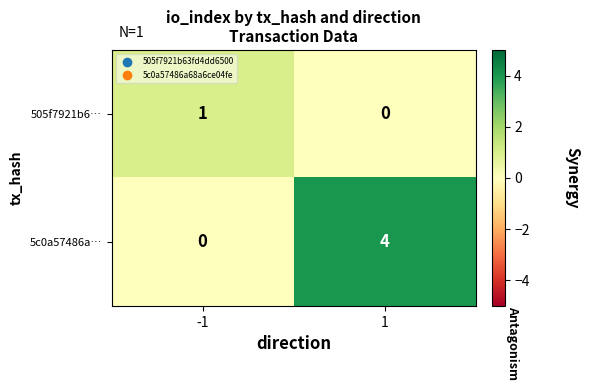

Count the number of categories in the chart.

2